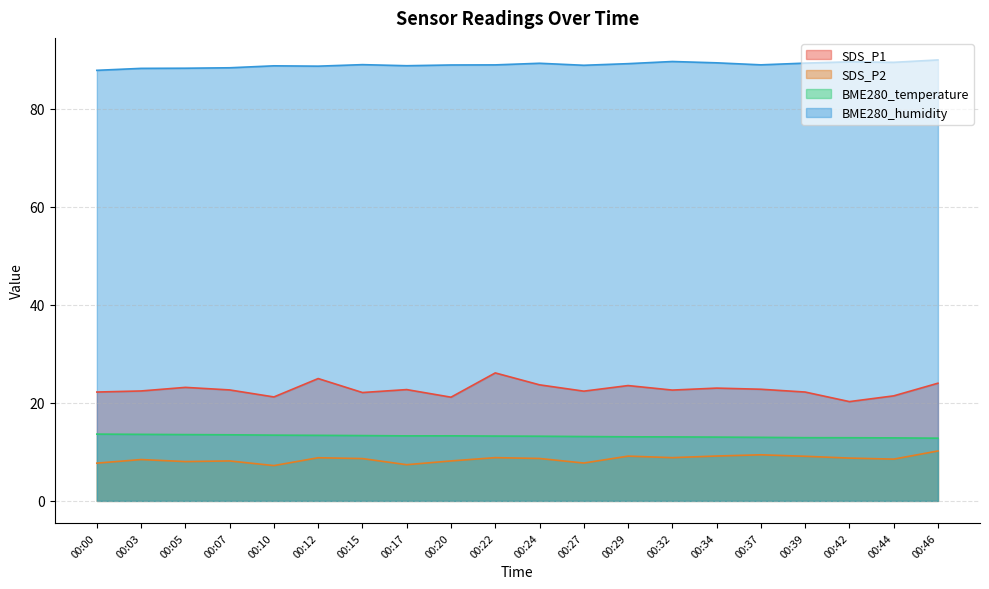

The BME280_temperature series shows 21.3 at 00:20. True or false?

False